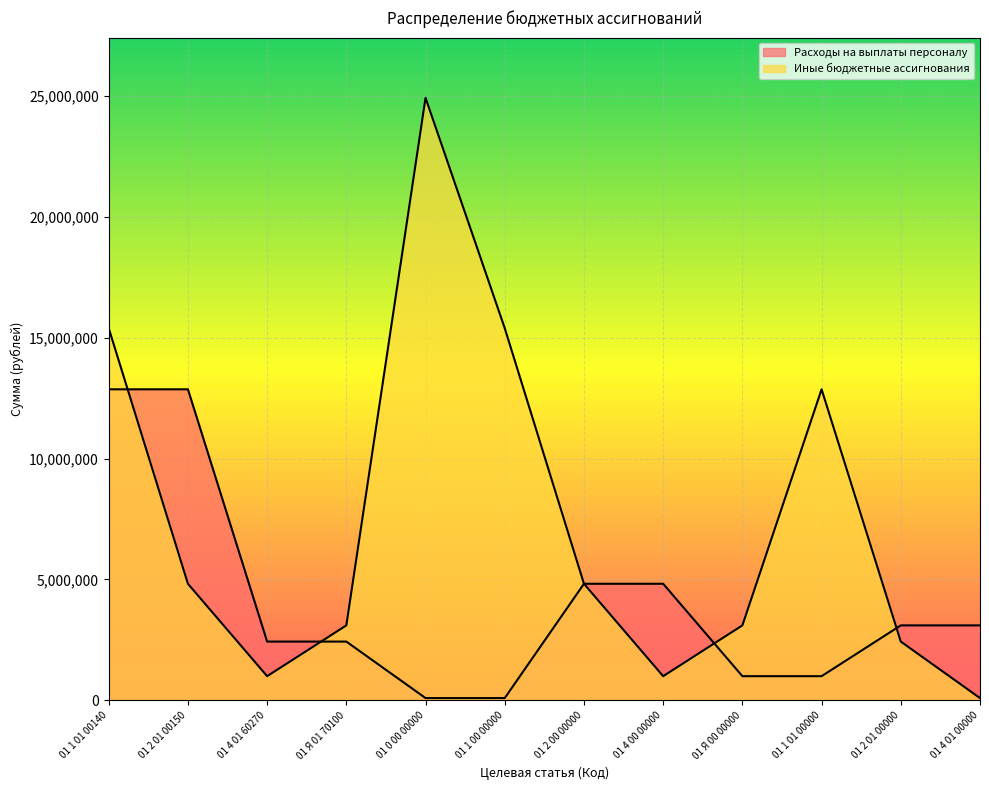

What is the label of the 11th point from the left?

01 2 01 00000